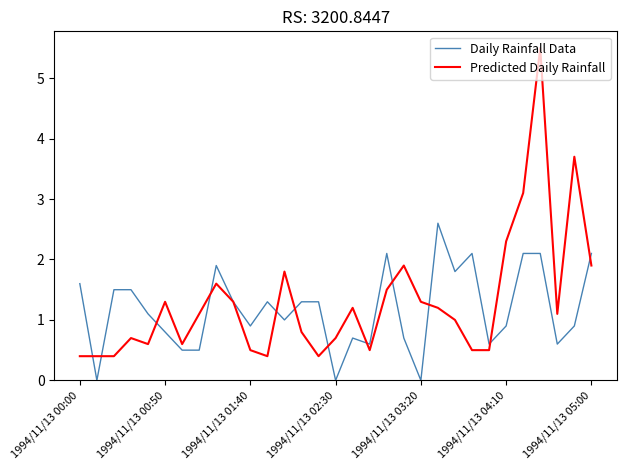

Which series has the largest range (max minus min)?

Predicted Daily Rainfall